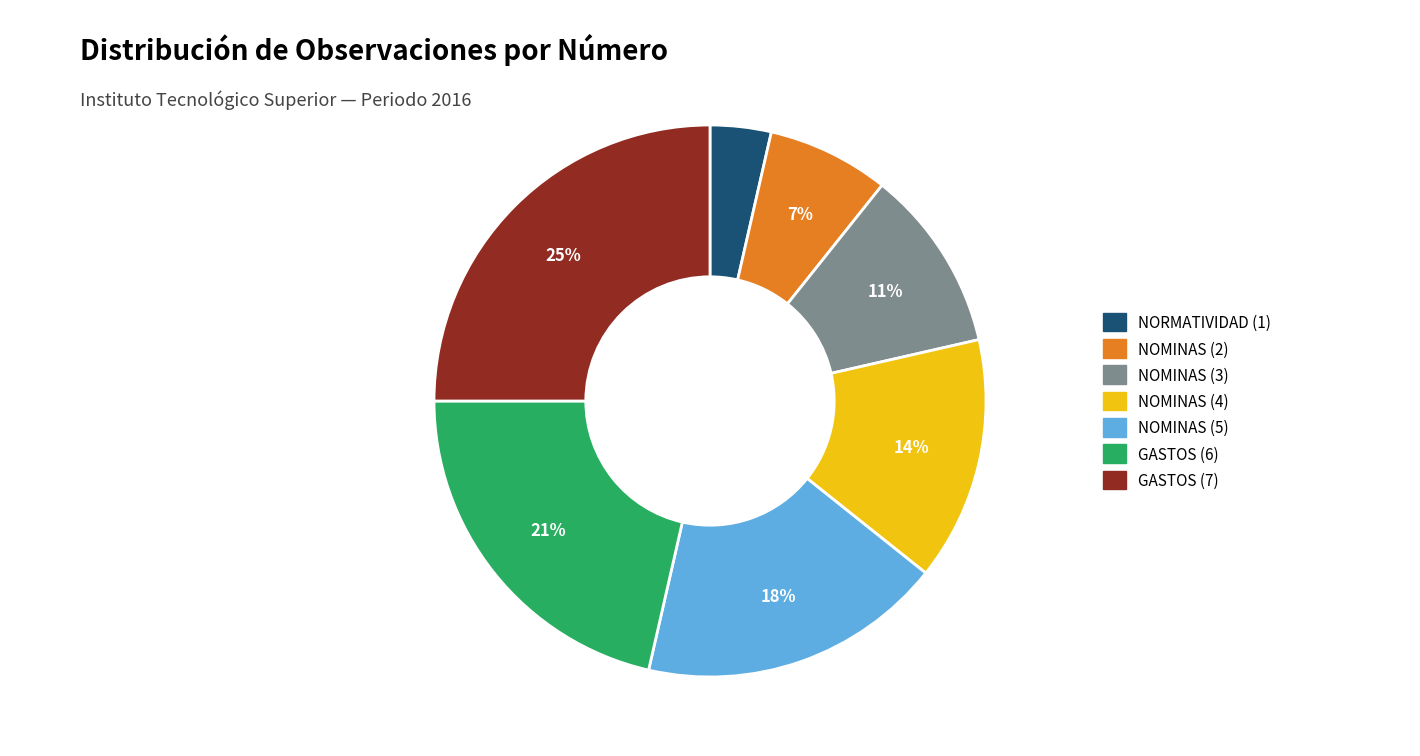

To the nearest percent, what is the difference between the largest and smallest slice percentages?

21%